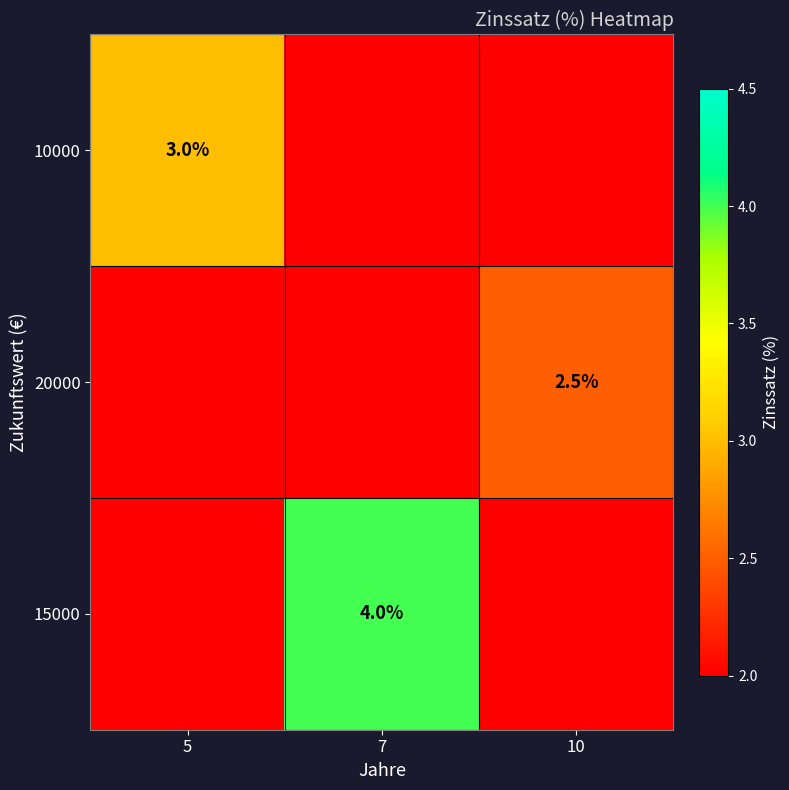

The value of 10000 at 5 is 3.0. True or false?

True